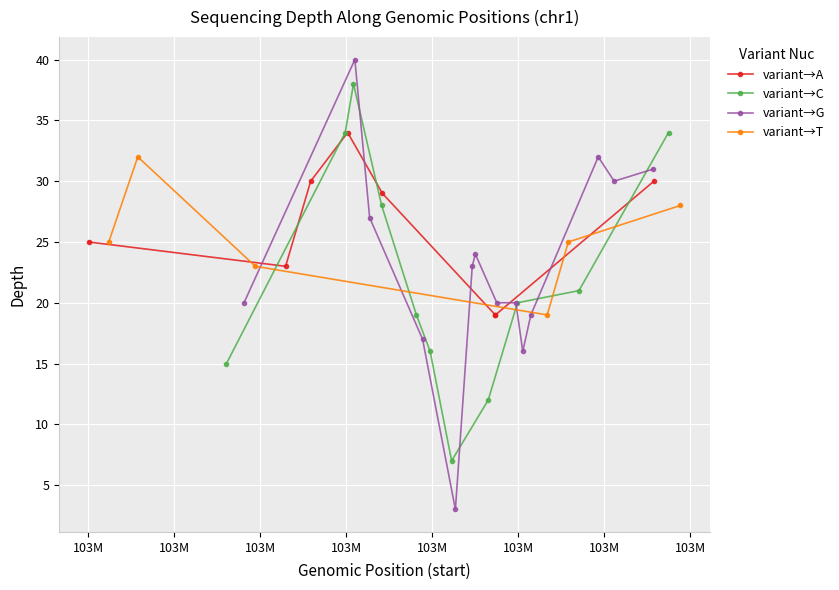

What is the lowest value of the variant→A series?

19